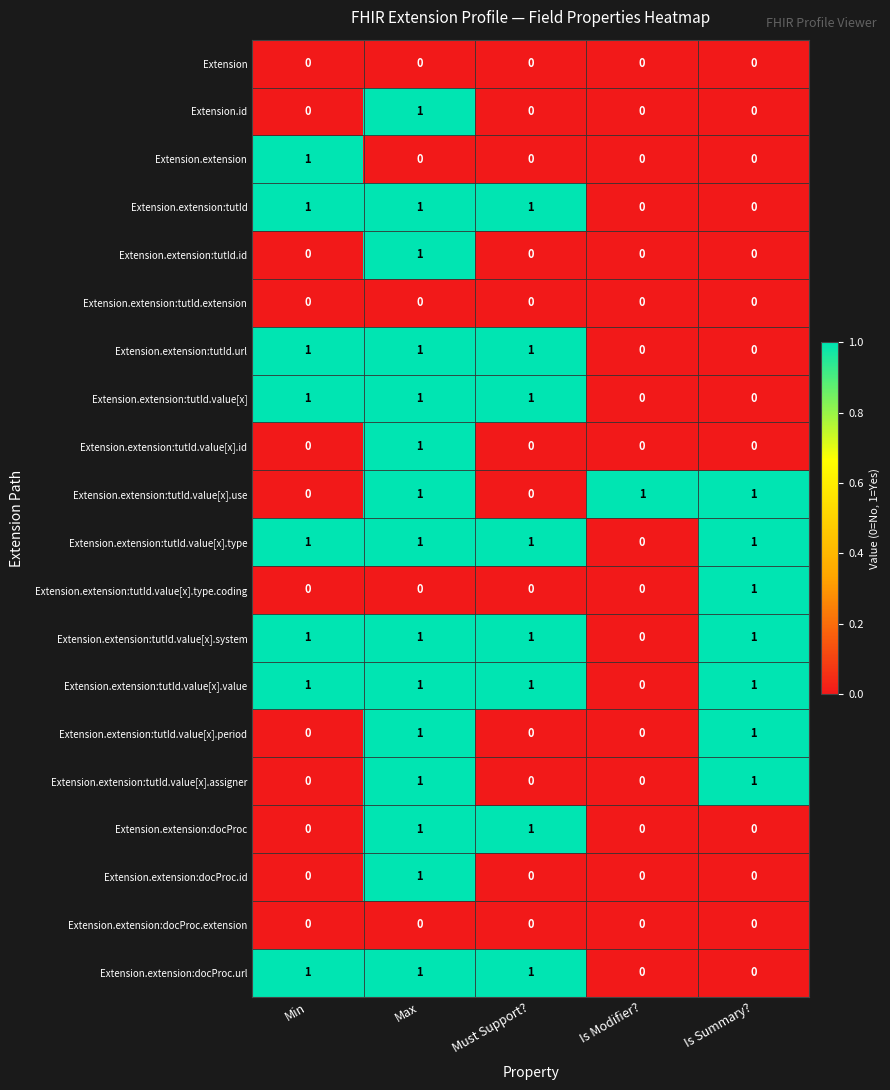

At how many categories does at least one series exceed 0?

5